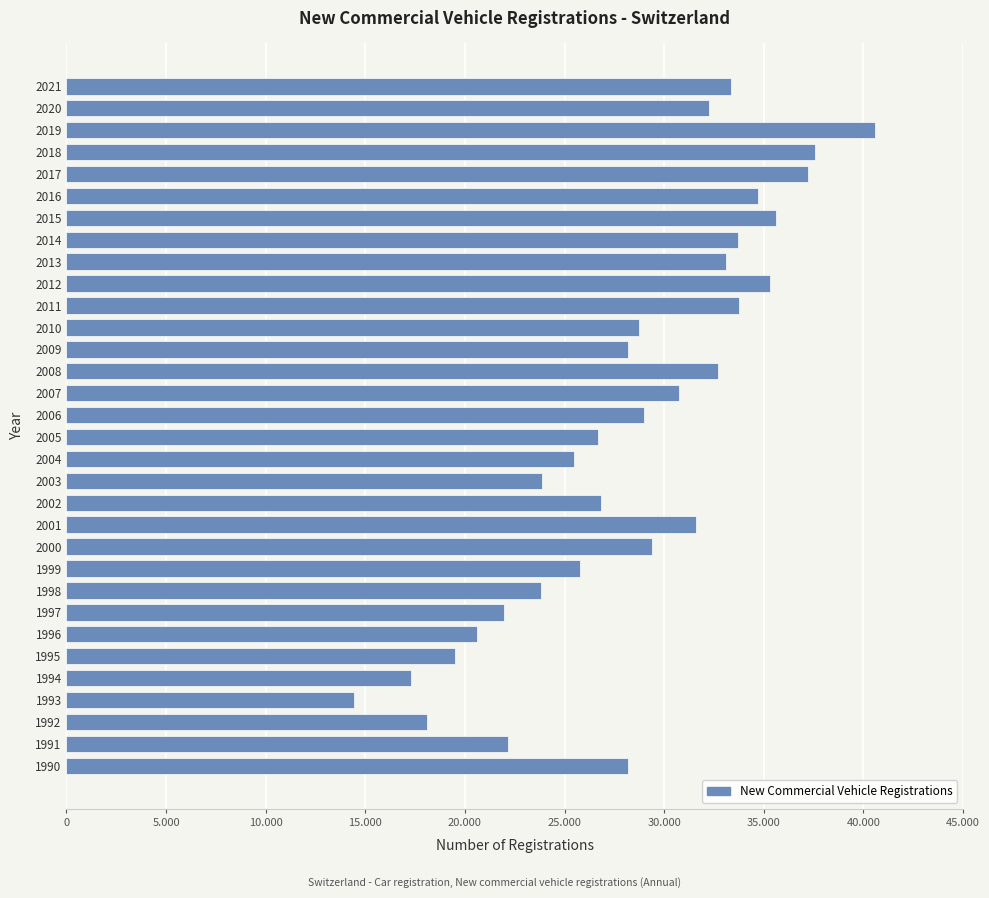

Does the chart contain any negative values?

No